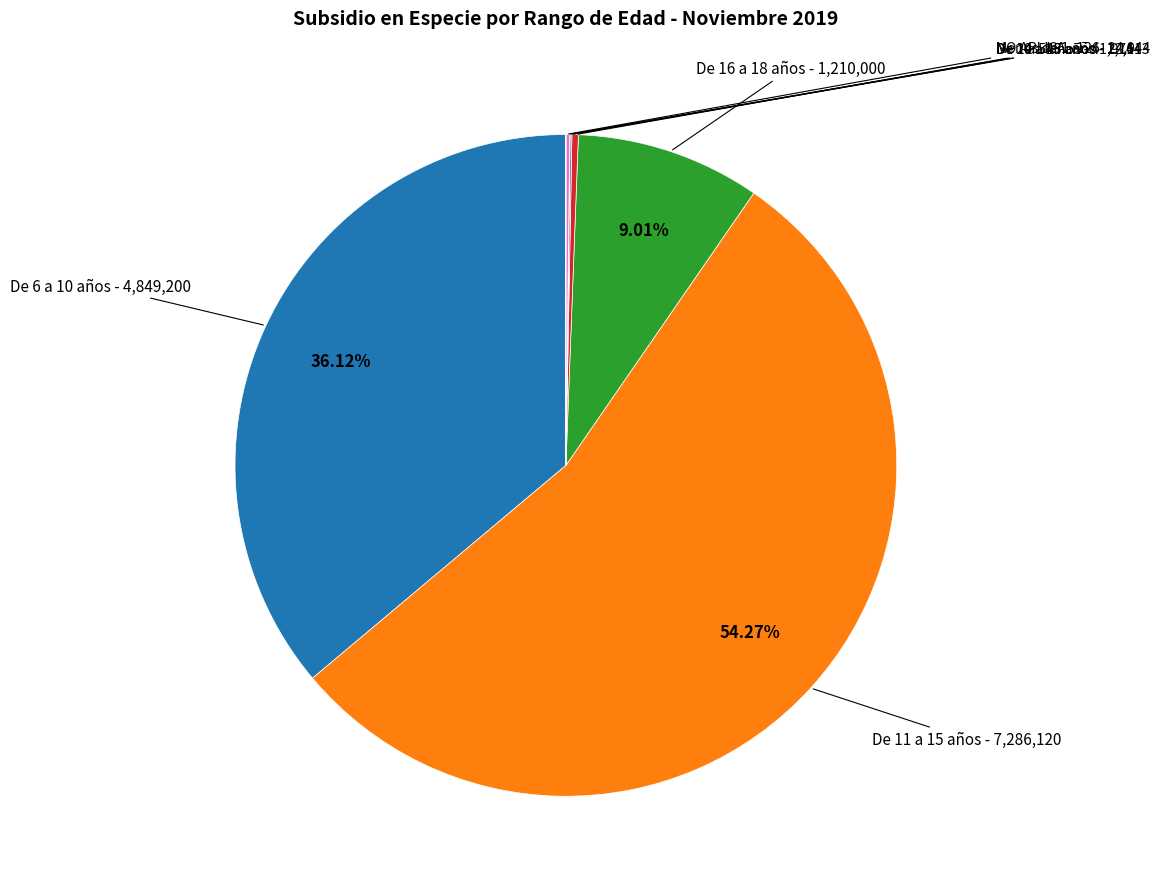

Is there any slice that represents more than half of the pie?

Yes